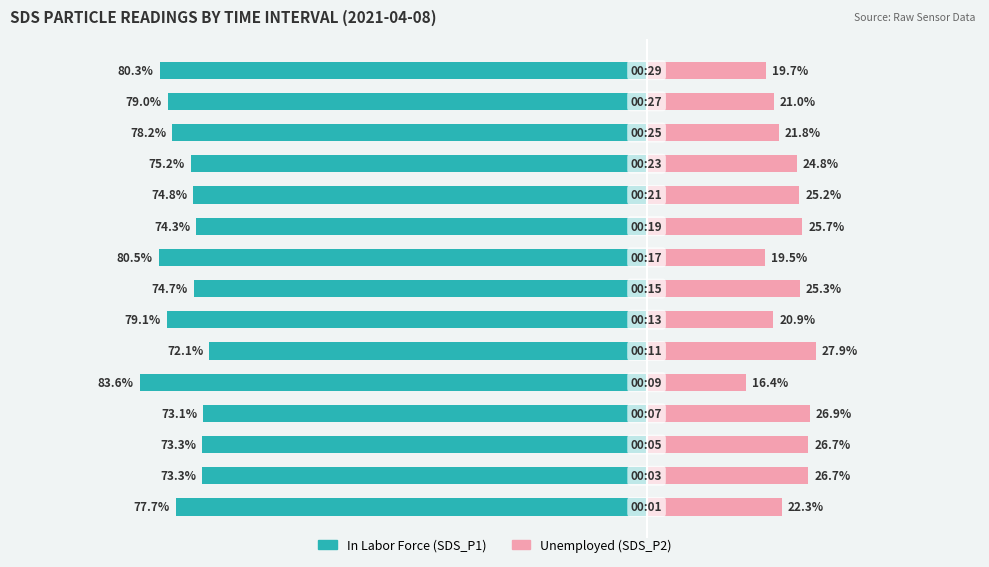

Which series has the widest spread of values?

In Labor Force